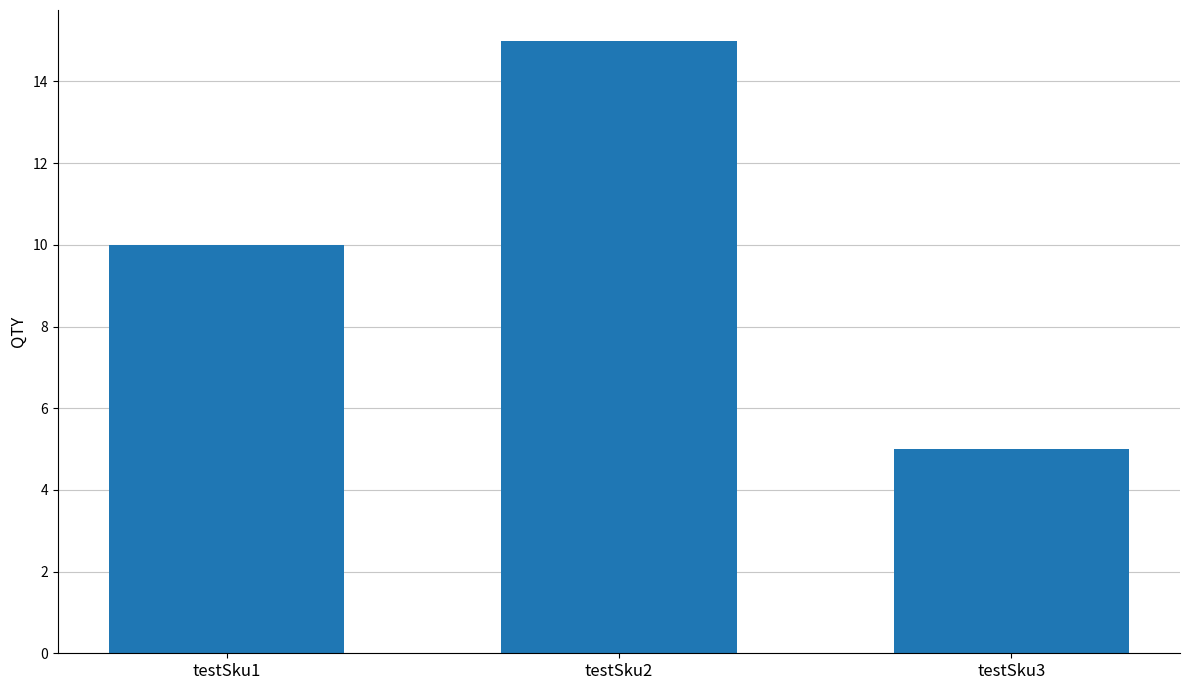

True or false: the data shows 7 at testSku3.

False